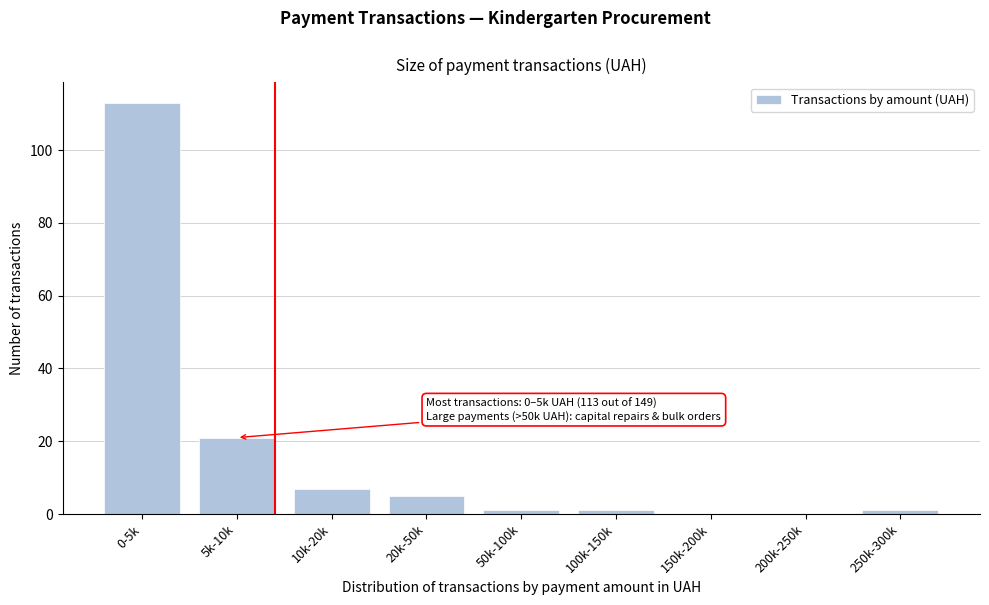

Reading left to right, extract all data points from this chart.

0-5k=113	5k-10k=21	10k-20k=7	20k-50k=5	50k-100k=1	100k-150k=1	150k-200k=0	200k-250k=0	250k-300k=1